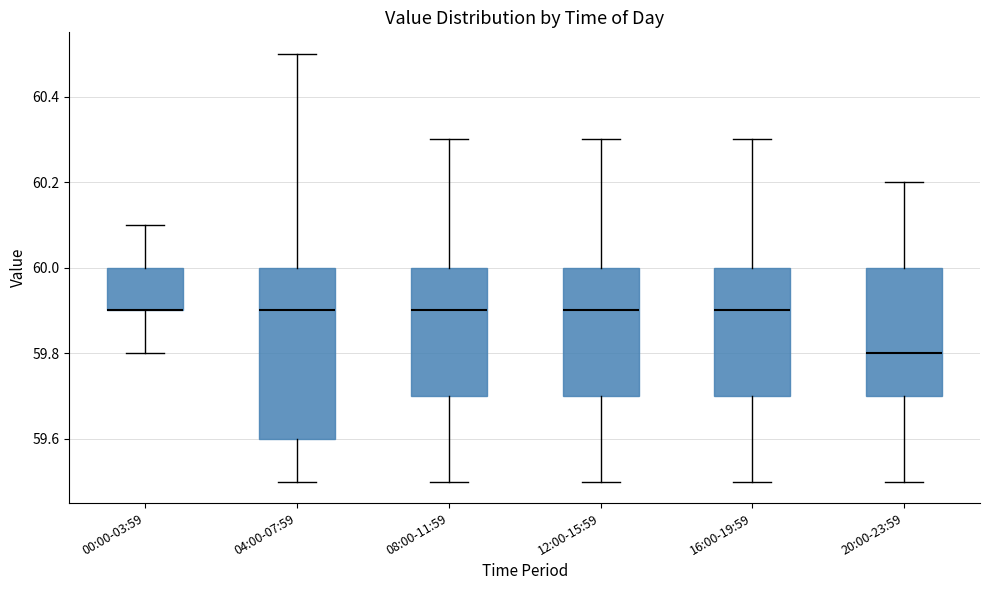

Reading left to right, transcribe this box plot: for each box, give where its median line is, the range the box spans, and where its two whiskers end, as read against the y-axis. The values are not printed on the chart, so give them approximately, as read against the axis.

00:00-03:59: median 59.9 (drawn on the box's lower edge), box 59.9 to 60.0, whiskers 59.8 to 60.1
04:00-07:59: median 59.9, box 59.6 to 60.0, whiskers 59.5 to 60.5
08:00-11:59: median 59.9, box 59.7 to 60.0, whiskers 59.5 to 60.3
12:00-15:59: median 59.9, box 59.7 to 60.0, whiskers 59.5 to 60.3
16:00-19:59: median 59.9, box 59.7 to 60.0, whiskers 59.5 to 60.3
20:00-23:59: median 59.8, box 59.7 to 60.0, whiskers 59.5 to 60.2